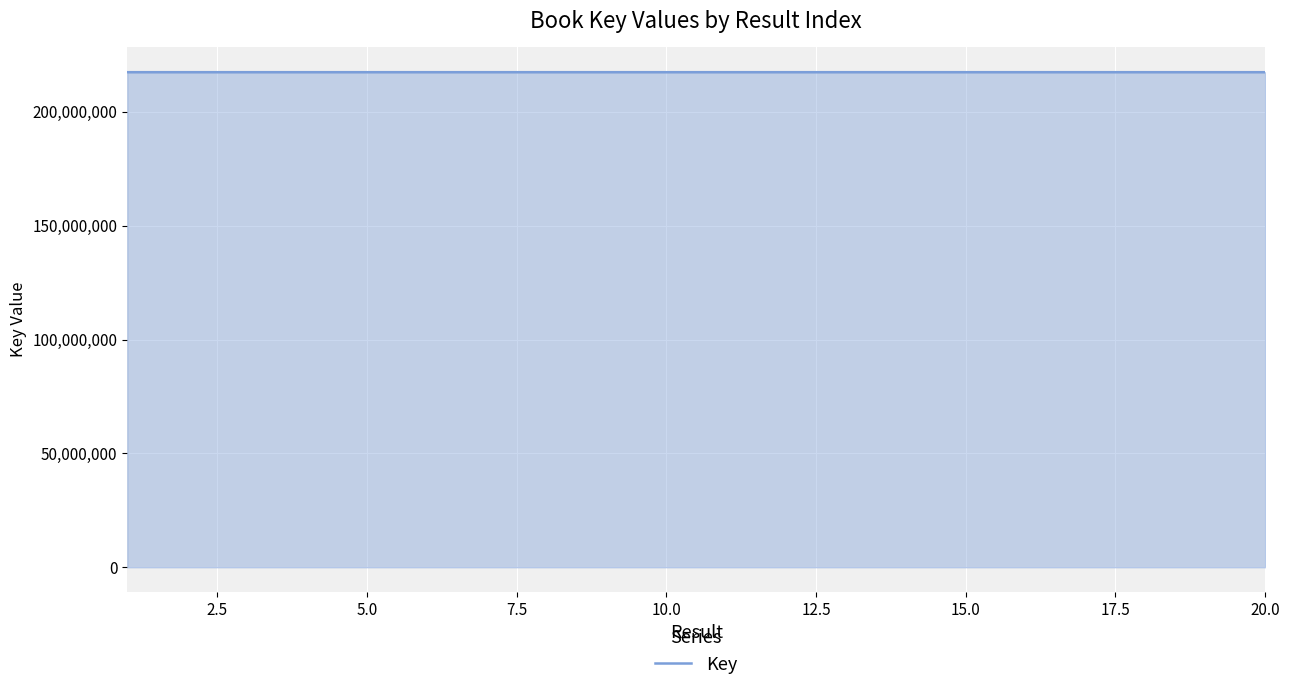

What is the minimum value shown in the chart?

217412006